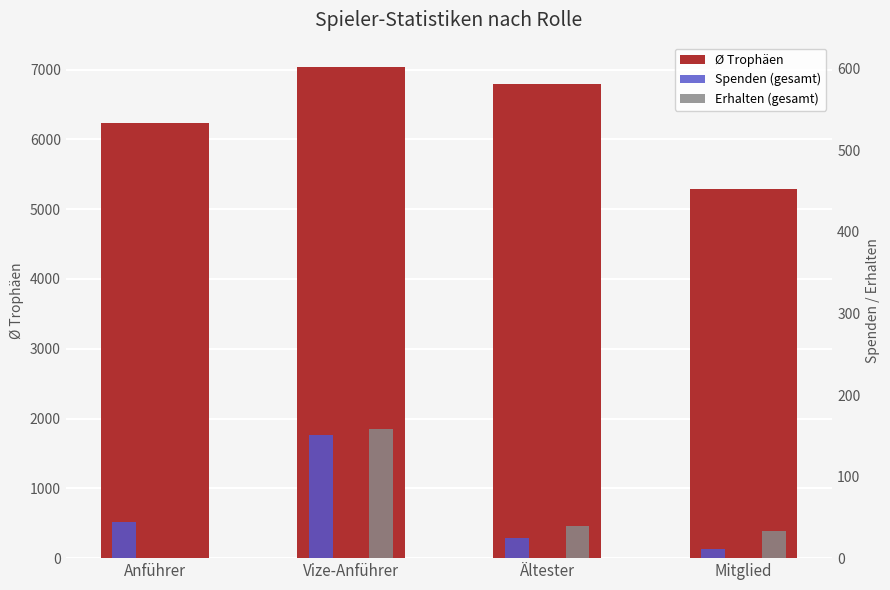

Is the value of Erhalten (gesamt) at Vize-Anführer greater than the value of Ø Trophäen at Mitglied?

No